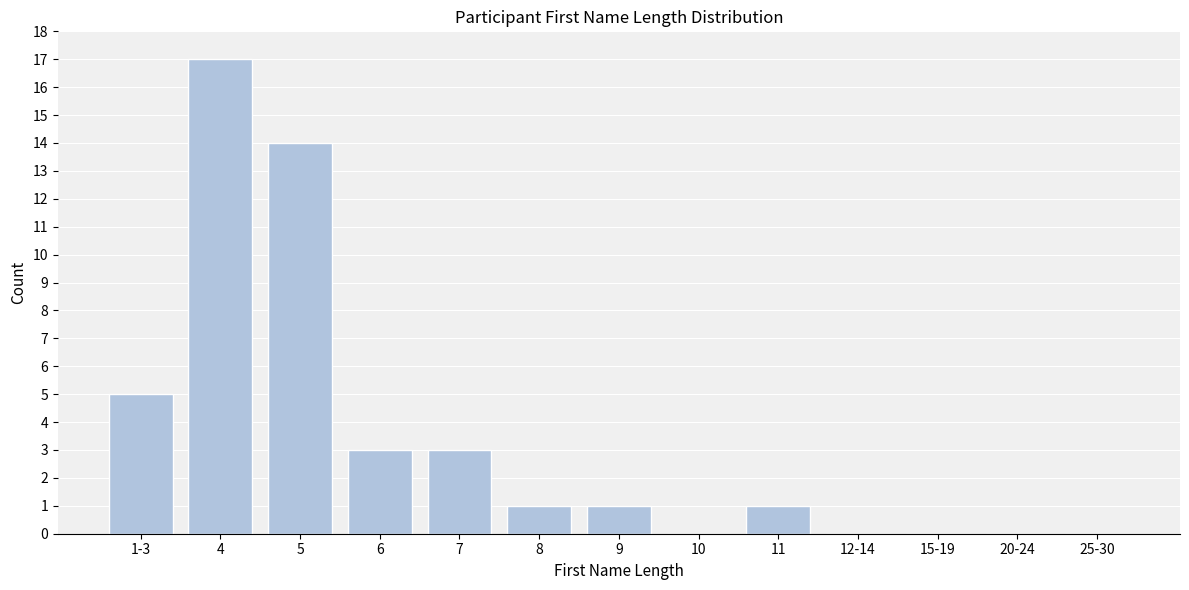

Reading left to right, what are all the values shown in this chart?

1-3=5	4=17	5=14	6=3	7=3	8=1	9=1	10=0	11=1	12-14=0	15-19=0	20-24=0	25-30=0